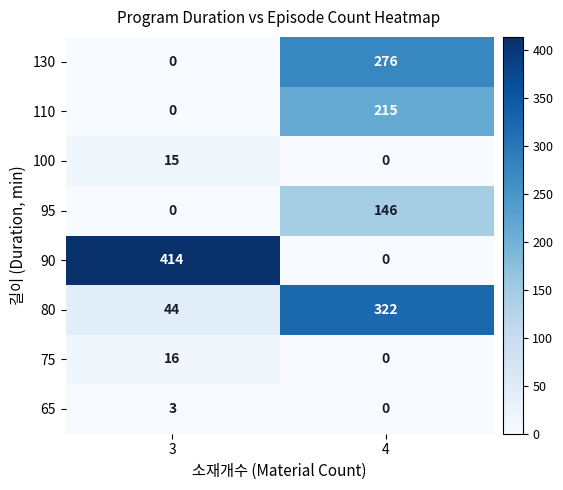

The 100 series shows 0 at 4. True or false?

True